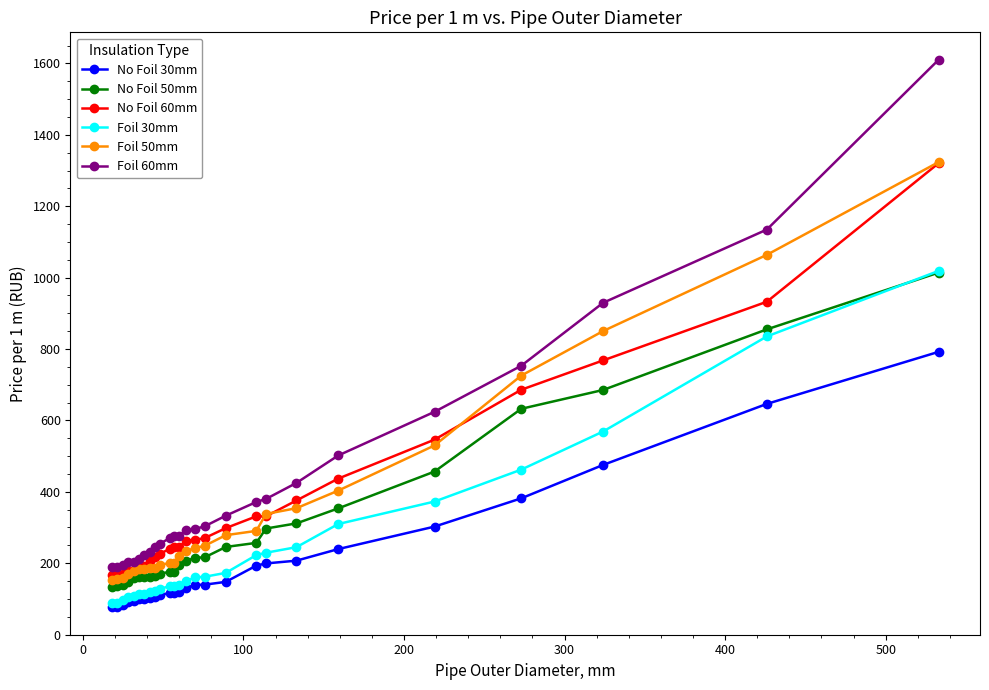

How many lines are shown in the chart?

6